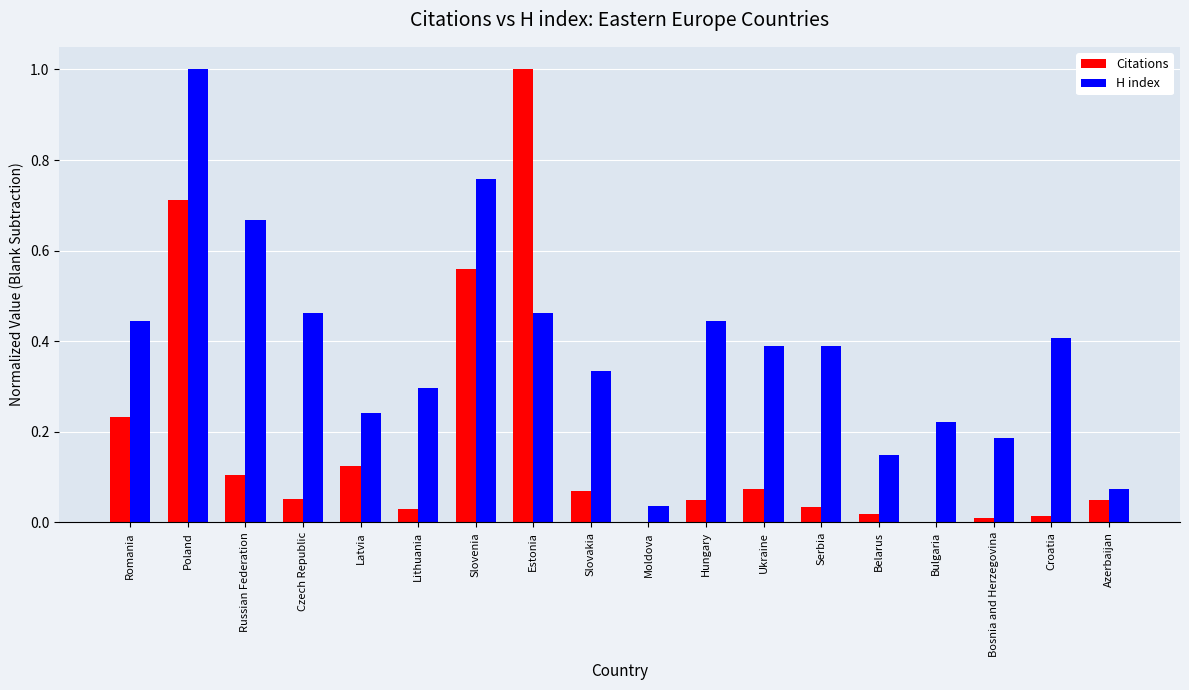

Which series has the largest total across all categories?

H index